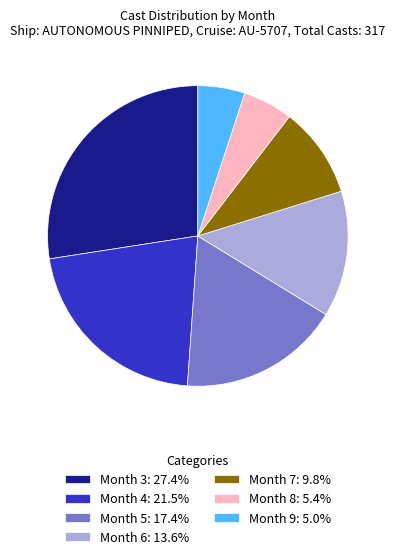

Count the number of slices in the pie.

7